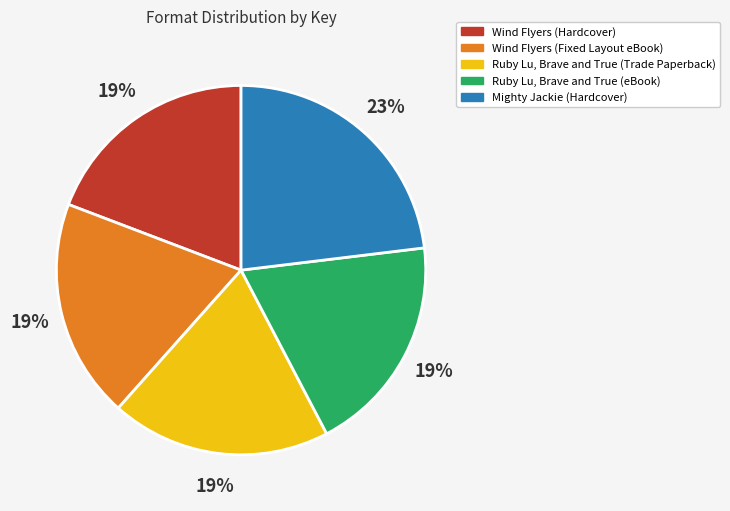

Approximately how many times larger is the value at Ruby Lu, Brave and True (eBook) compared to Ruby Lu, Brave and True (Trade Paperback)?

1.0